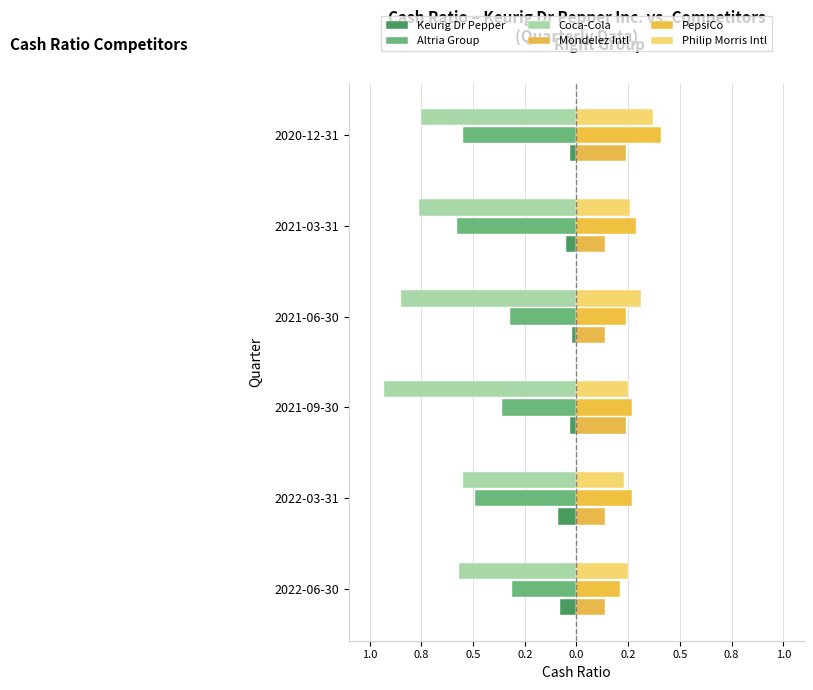

What are all the series names shown in the legend?

Keurig Dr Pepper, Altria Group, Coca-Cola, Mondelez Intl, PepsiCo, Philip Morris Intl